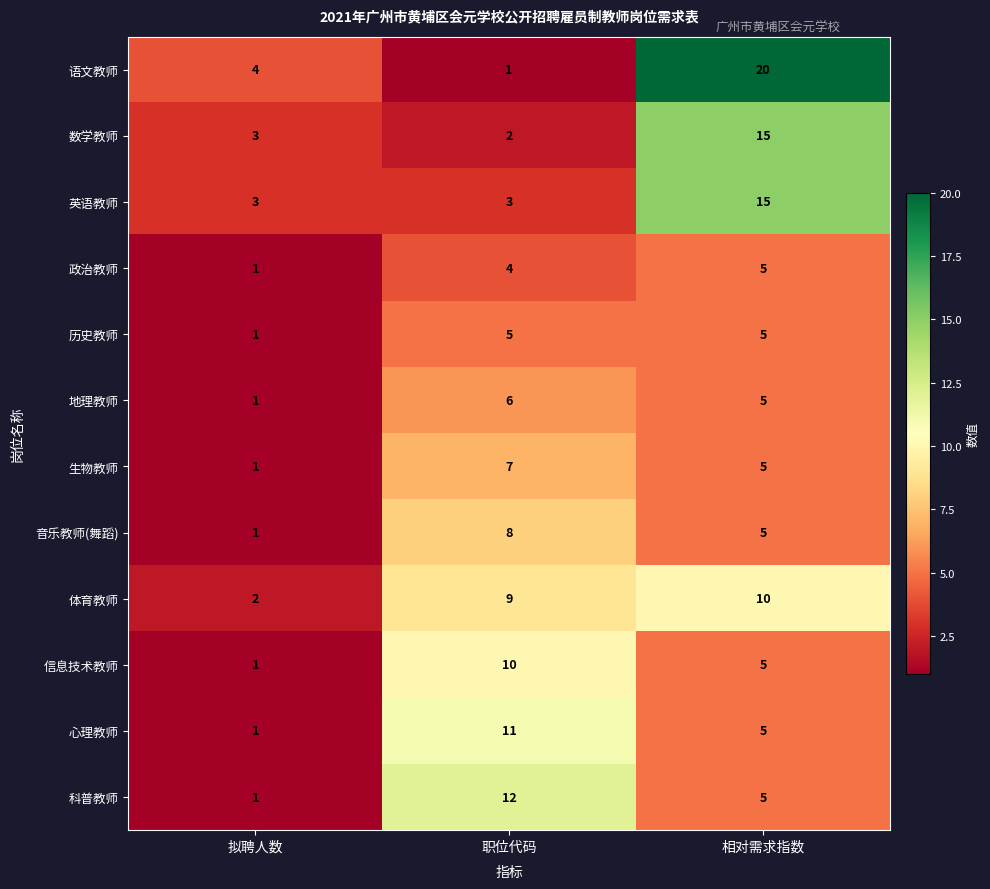

Is it true that 历史教师 equals 5 at 职位代码?

True